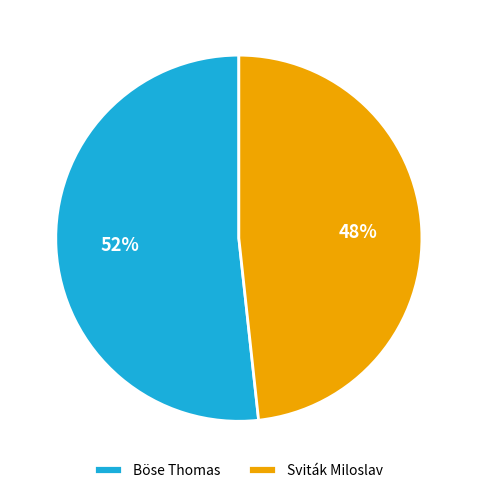

Which slice is the largest?

Böse Thomas